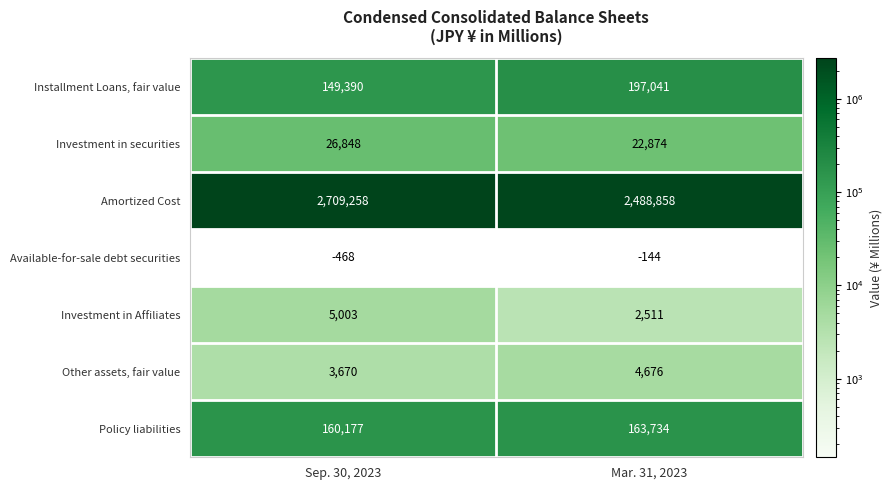

Which category has the highest value across all series?

Sep. 30, 2023